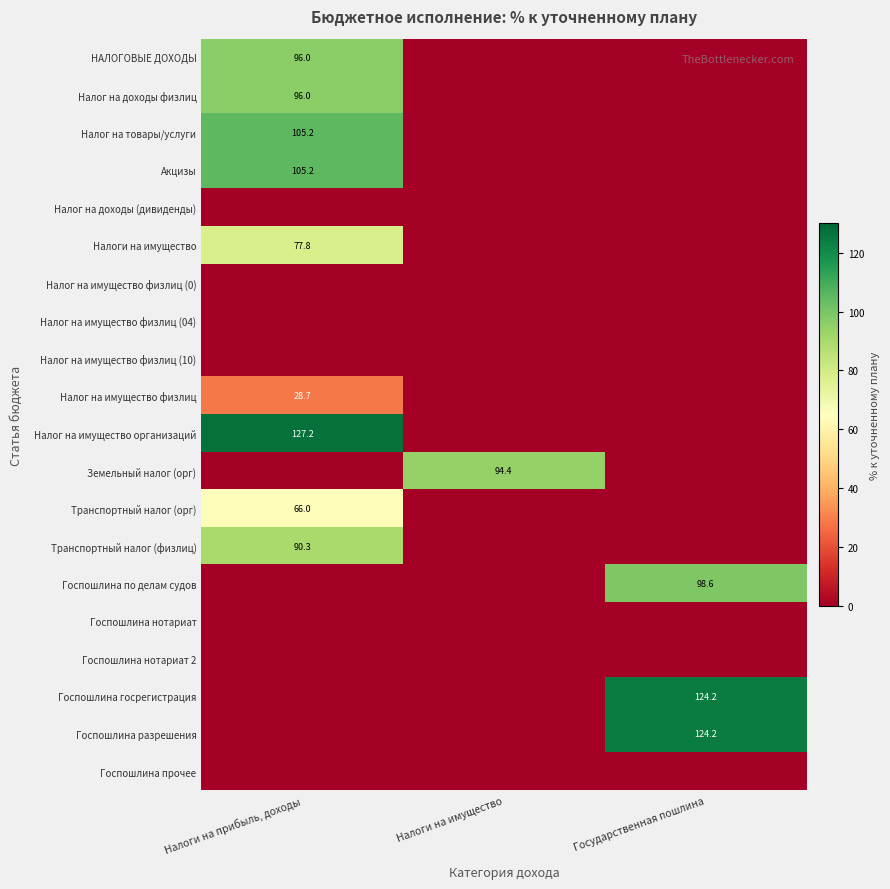

Which has a higher value, Налоги на имущество or Государственная пошлина?

Налоги на имущество